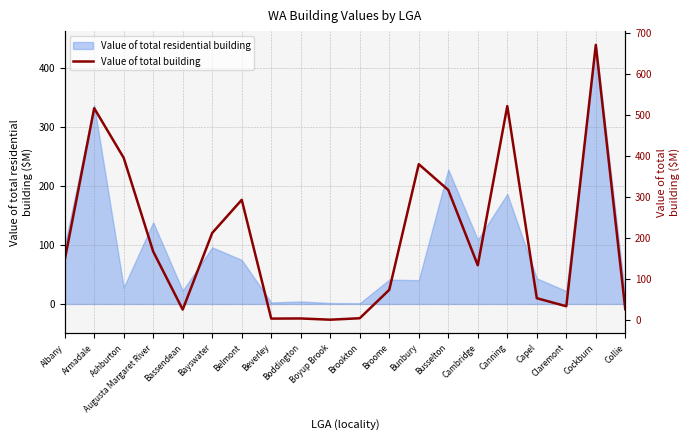

True or false: the data shows 191.8 at Busselton.

False